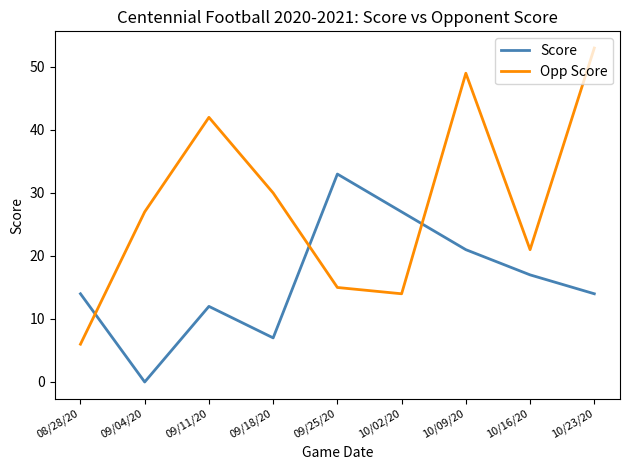

At which category is the sum across all series the highest?

10/09/20